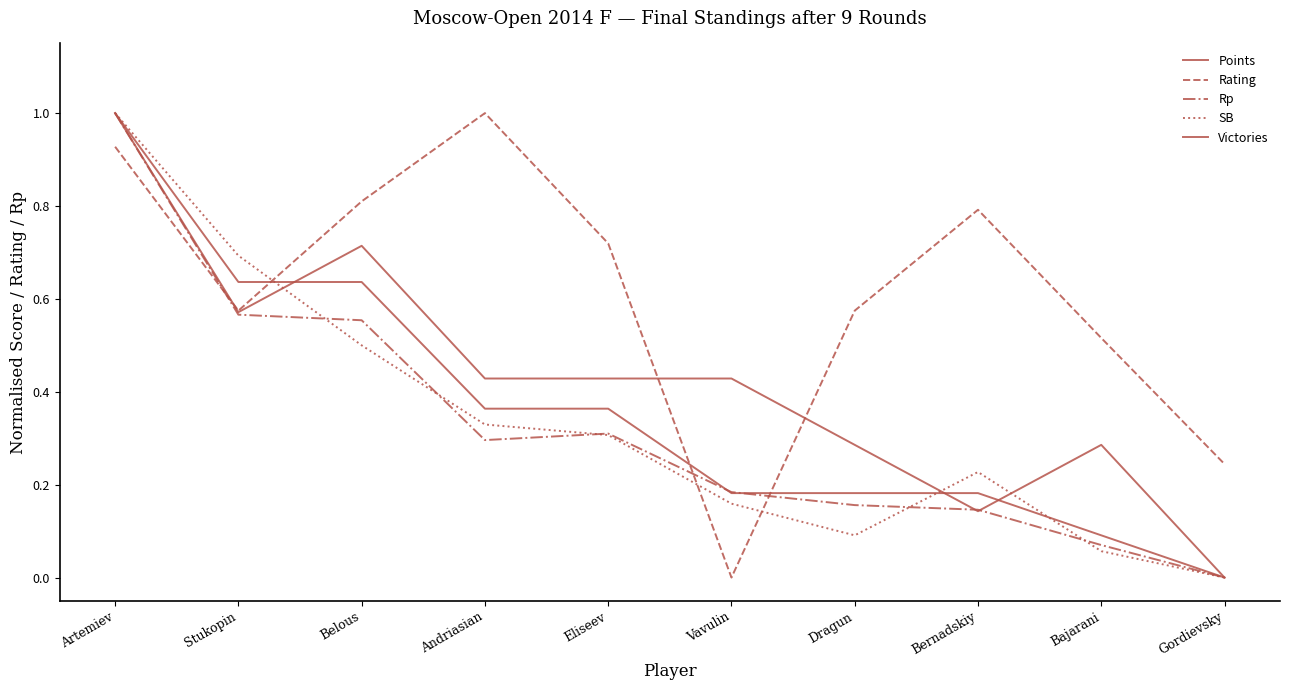

Which series ends up on top after the final intersection of SB and Rp?

Rp